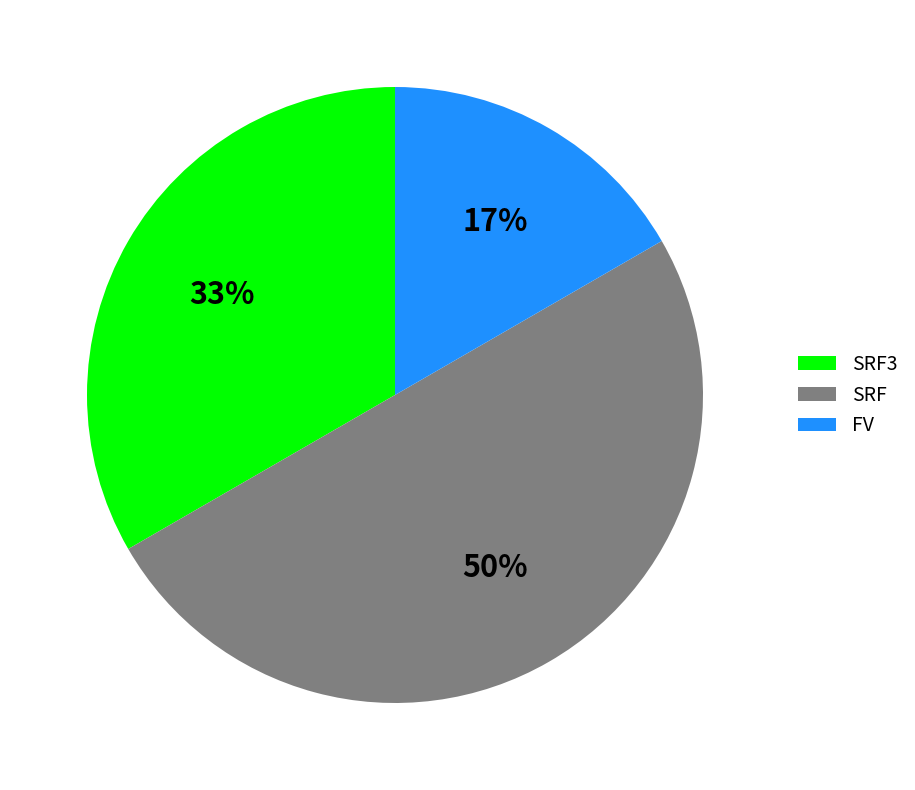

To the nearest percent, what portion does SRF represent?

50%